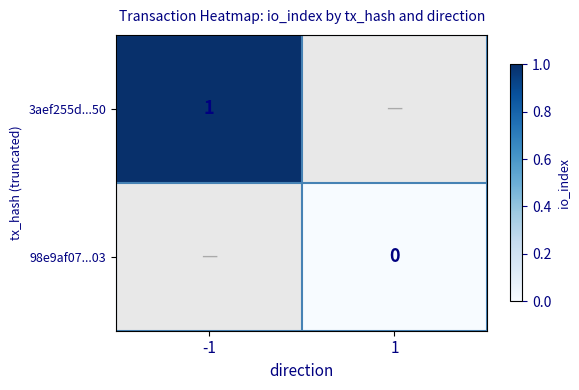

How many positive values does the 3aef255d...50 series have?

1